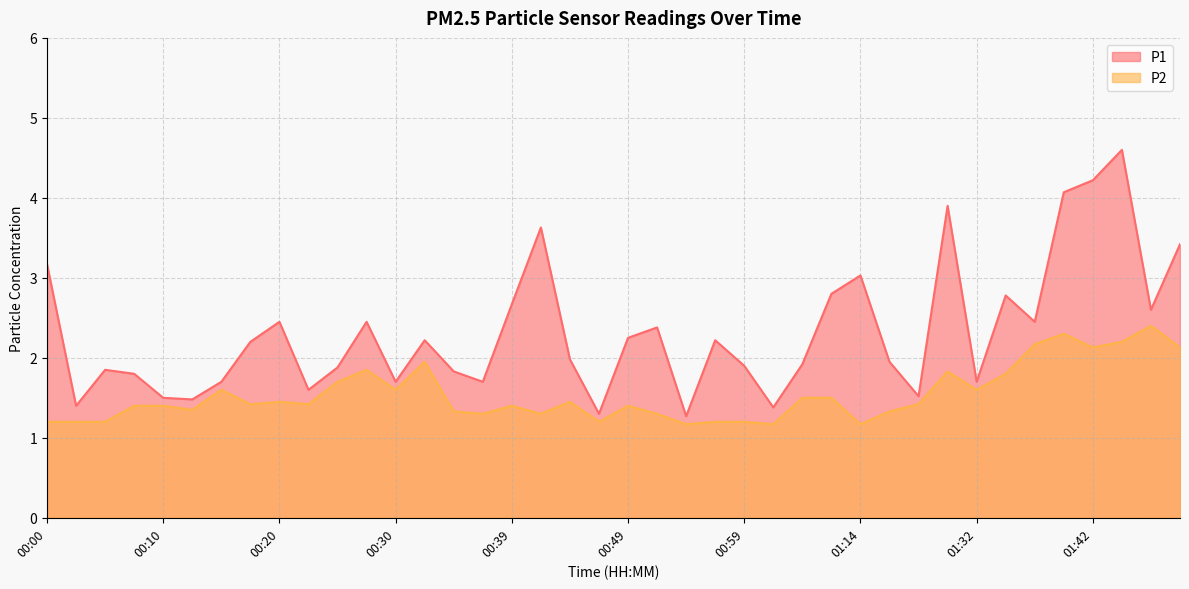

What position from the left is 00:34?

15